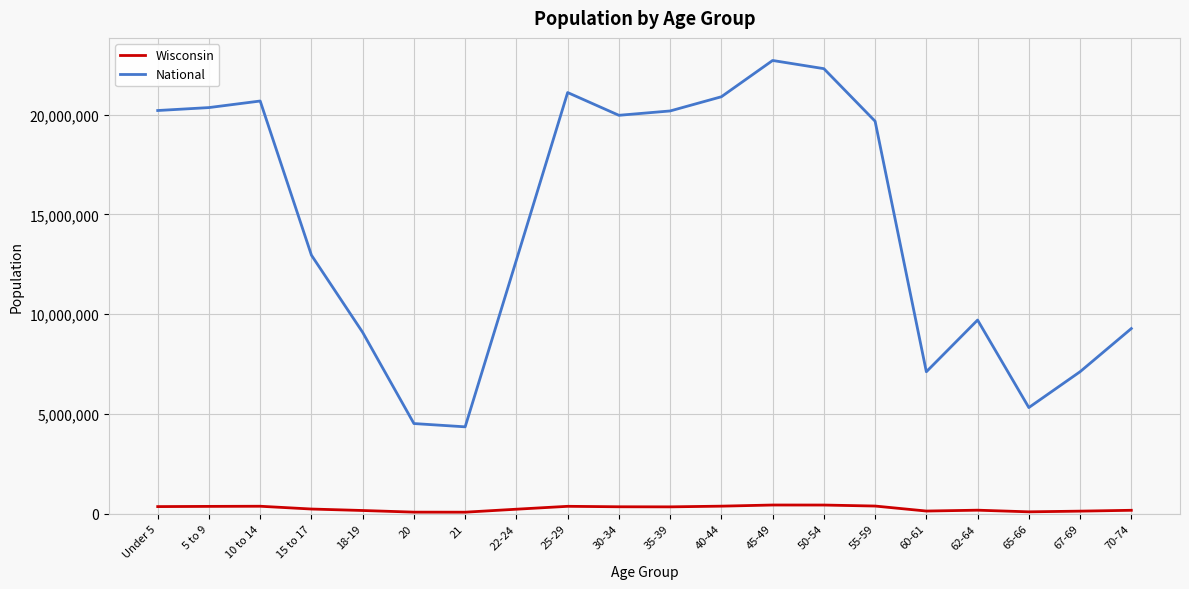

True or false: Wisconsin and National cross at least once.

False